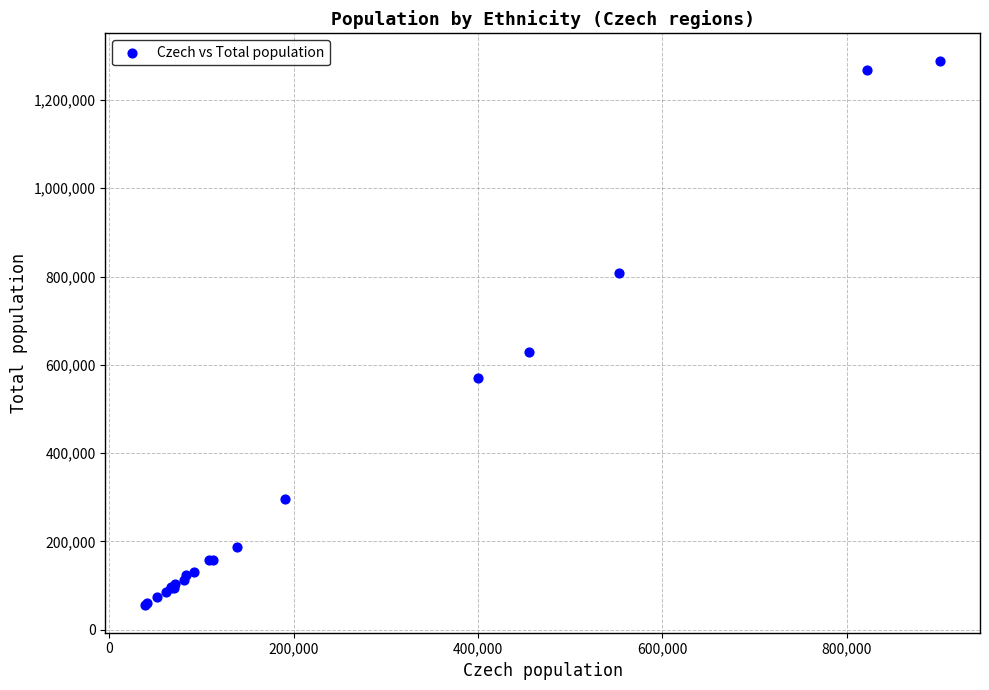

What Y value in the scatter plot is closest to 672102?

628336